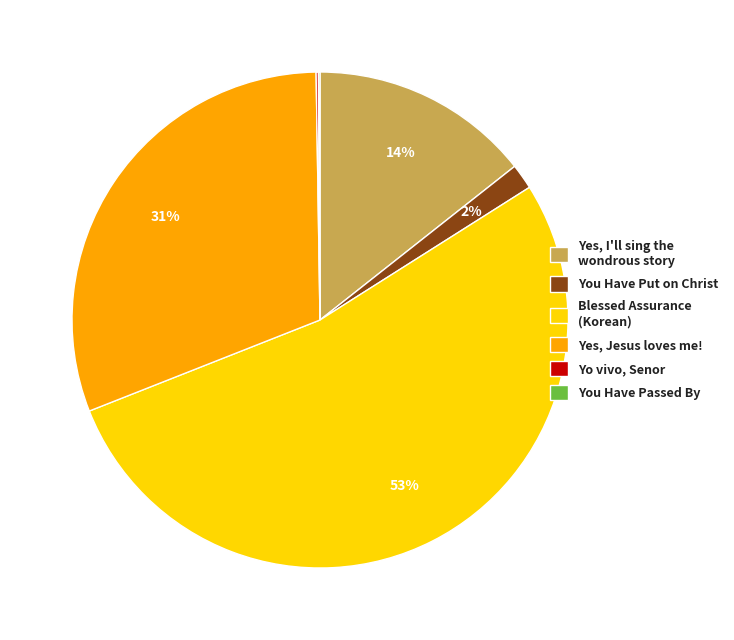

What percentage is the Yes, I'll sing the wondrous story slice, to the nearest percent?

14%